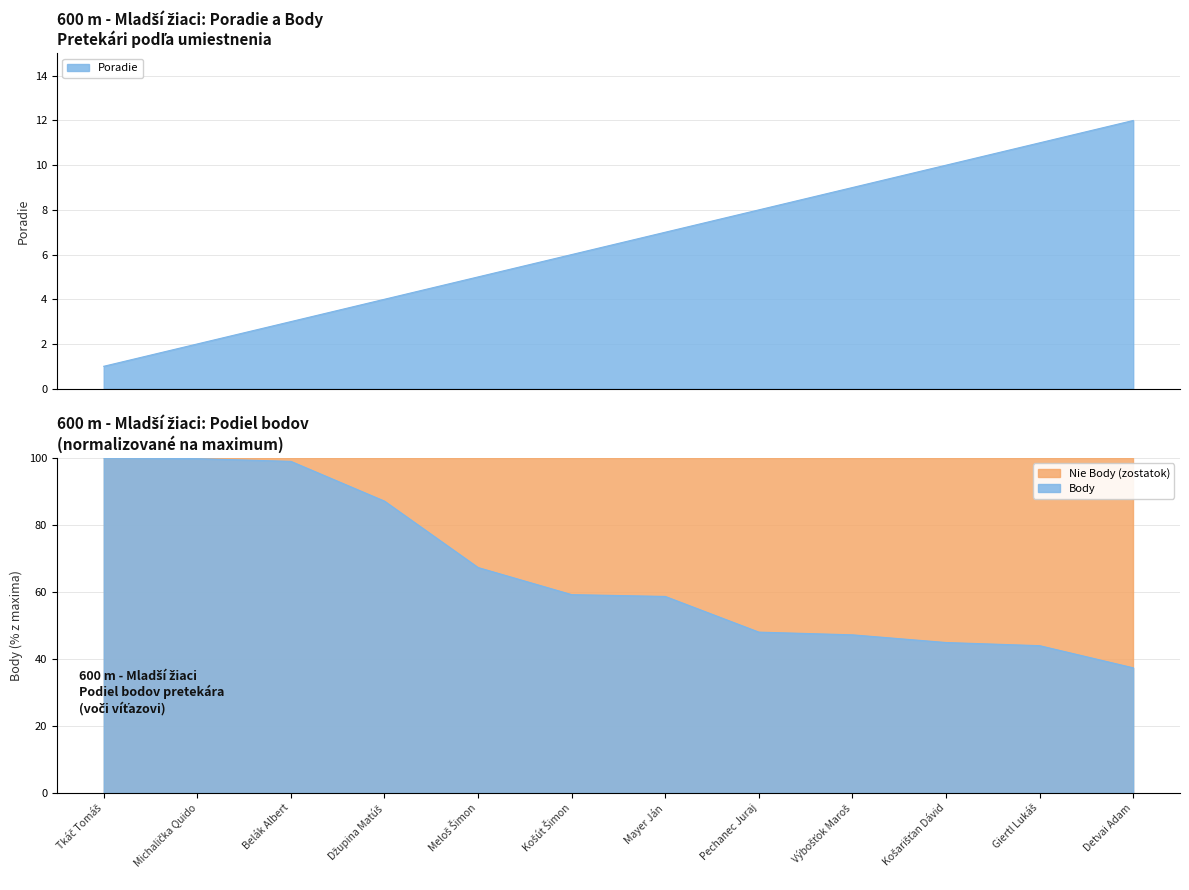

True or false: Poradie has more than 2 points higher than both neighbors.

False